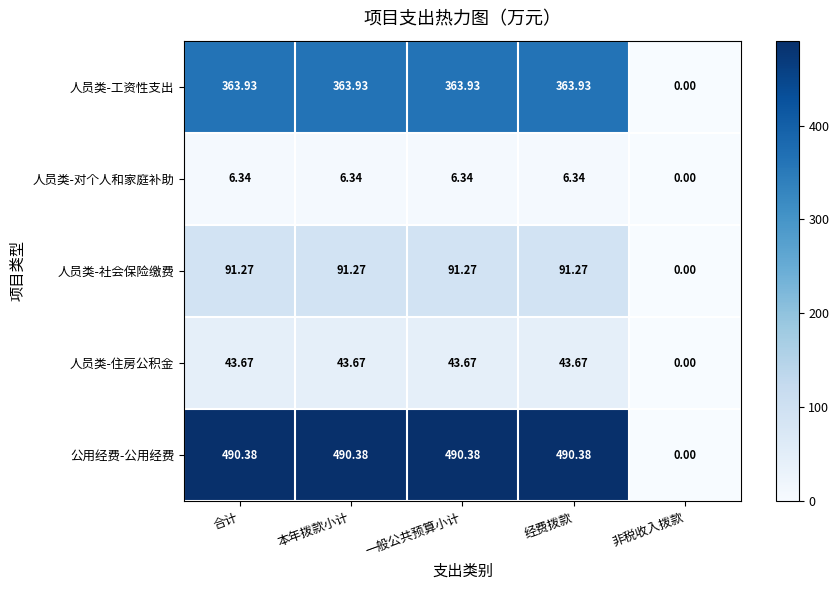

What is the total value across all series at 本年拨款小计?

995.6